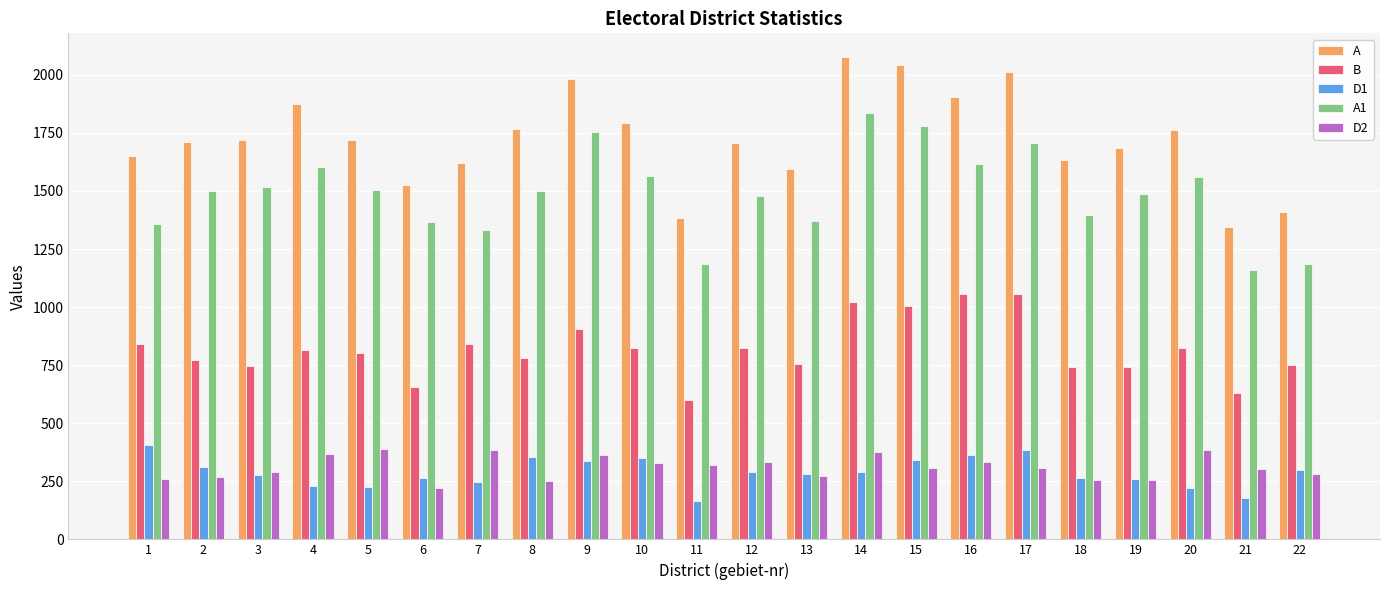

What is the value of the D1 bar at the 13th from the left?

283